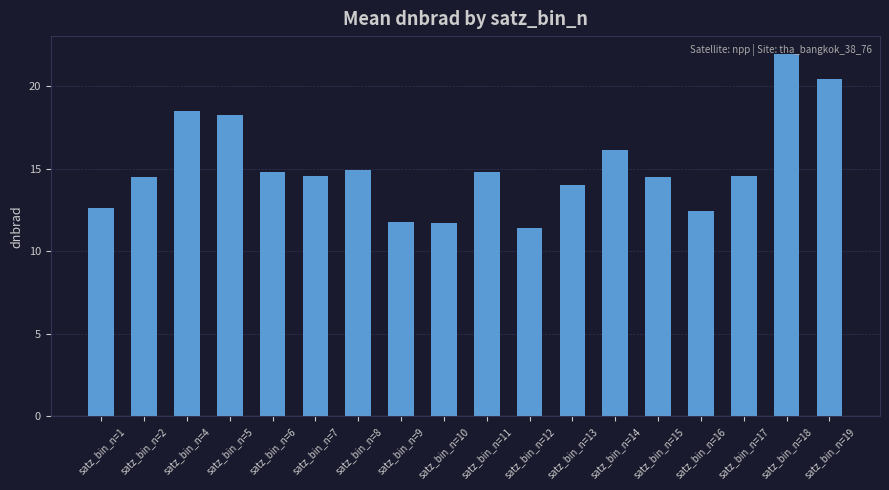

What value does the data have at satz_bin_n=7?

14.5